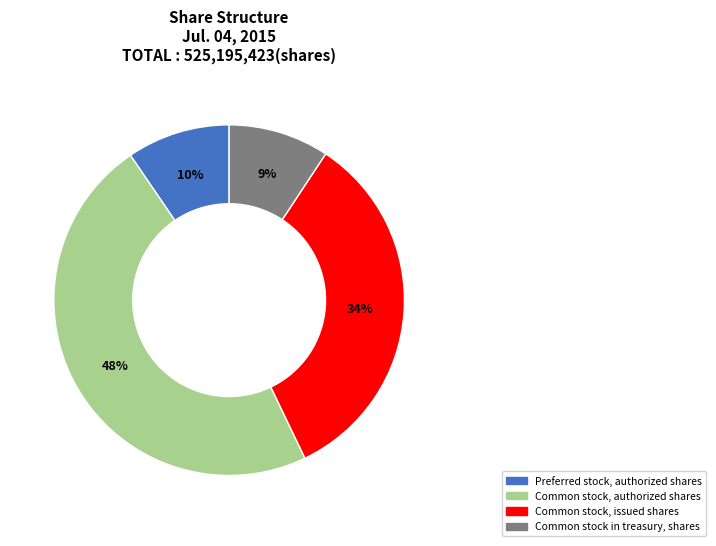

Is there a majority slice in this chart?

No